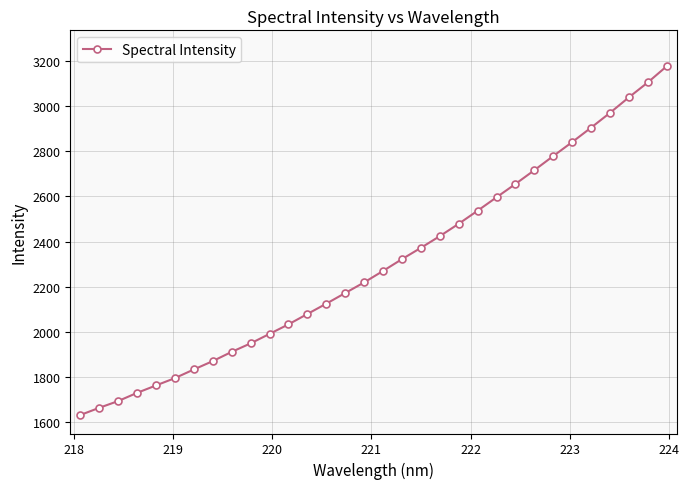

What is the value of the 4th point from the left?

1730.6